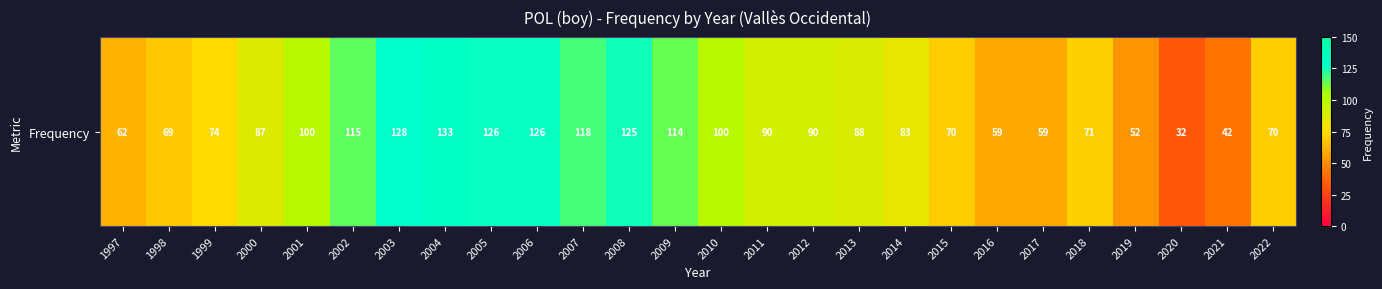

What is the greatest value displayed?

133